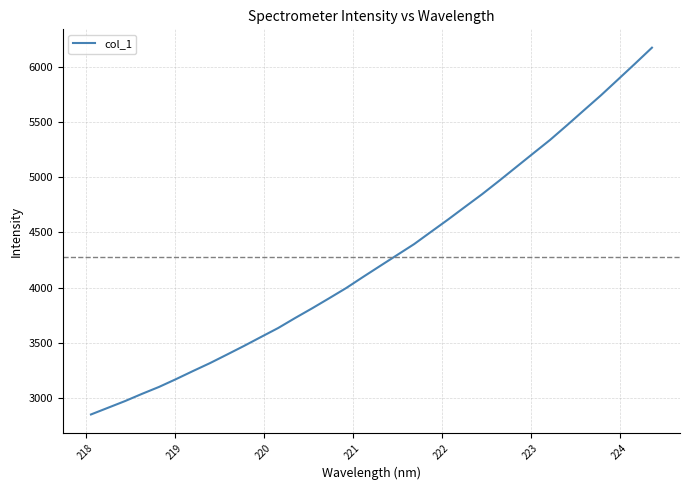

Count the number of values greater than 4196.

17